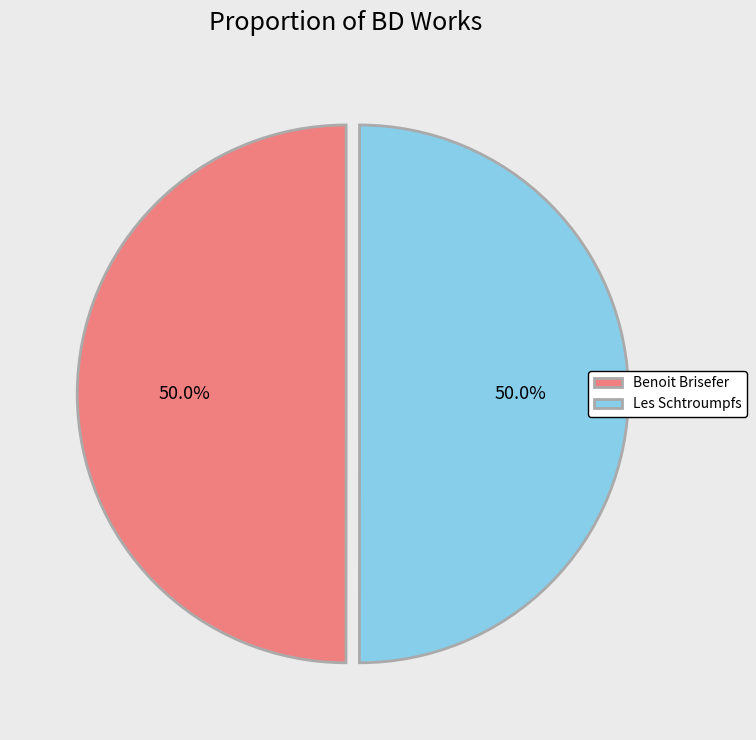

What portion of the pie excludes Les Schtroumpfs?

50.0%